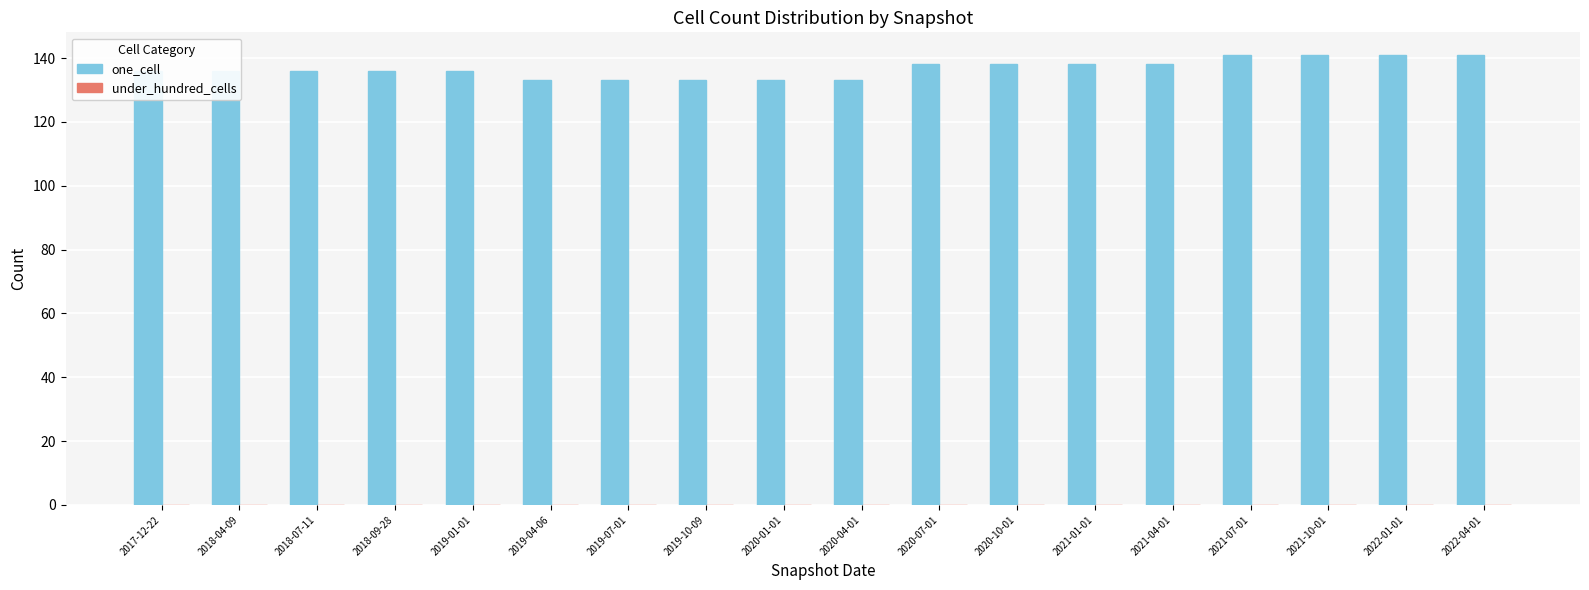

What position from the right is 2018-07-11?

16